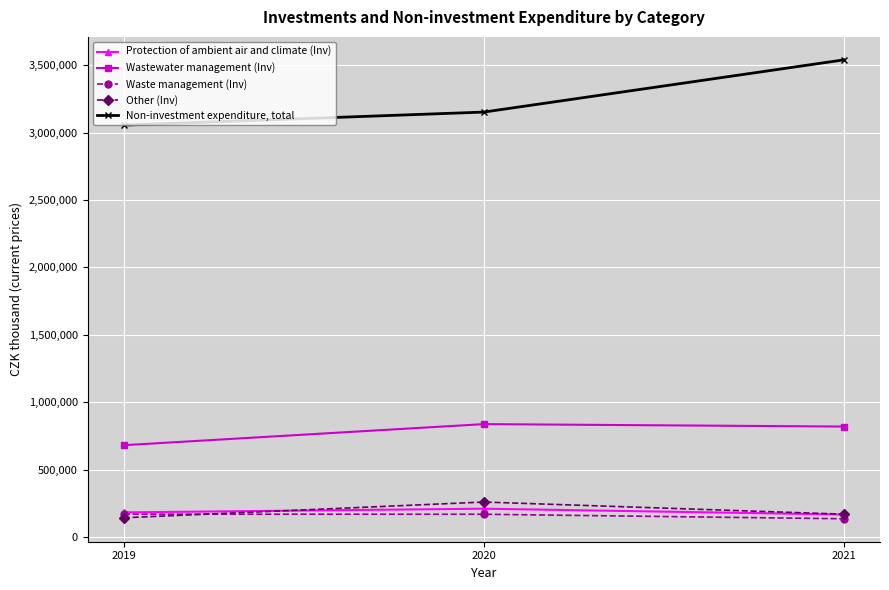

At which category is the sum across all series the highest?

2021